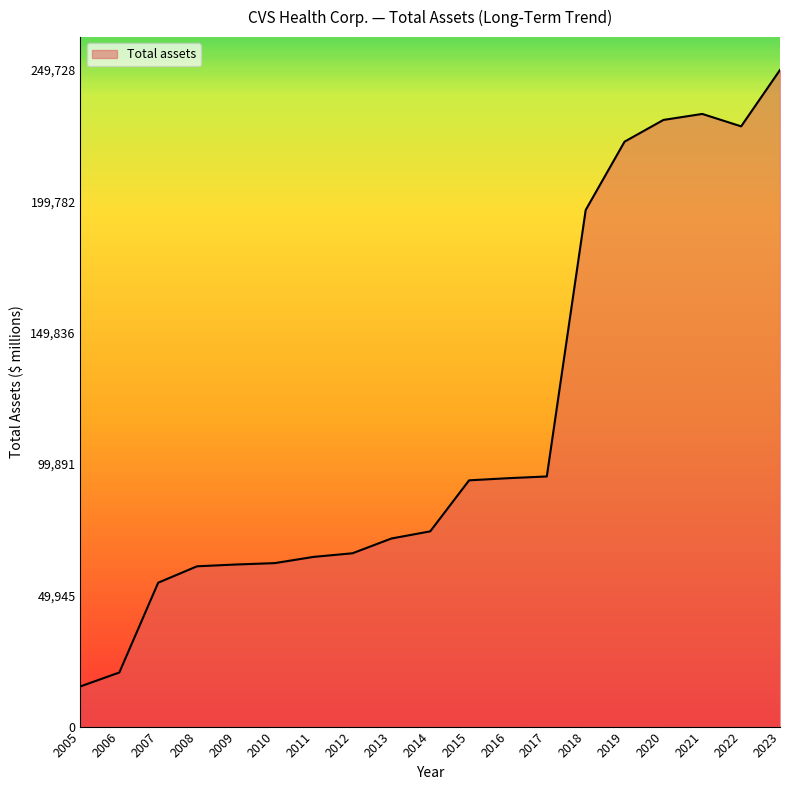

What is the difference between the maximum and minimum values?

234445